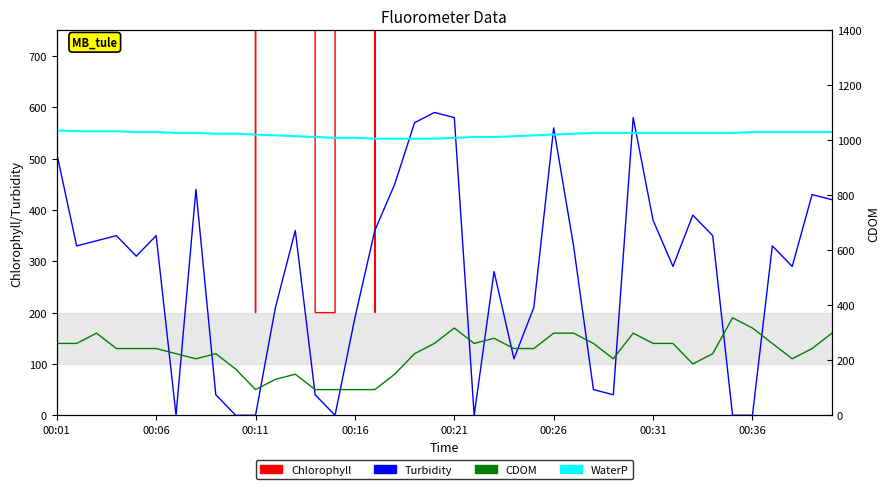

True or false: Chlorophyll and CDOM cross at least once.

False